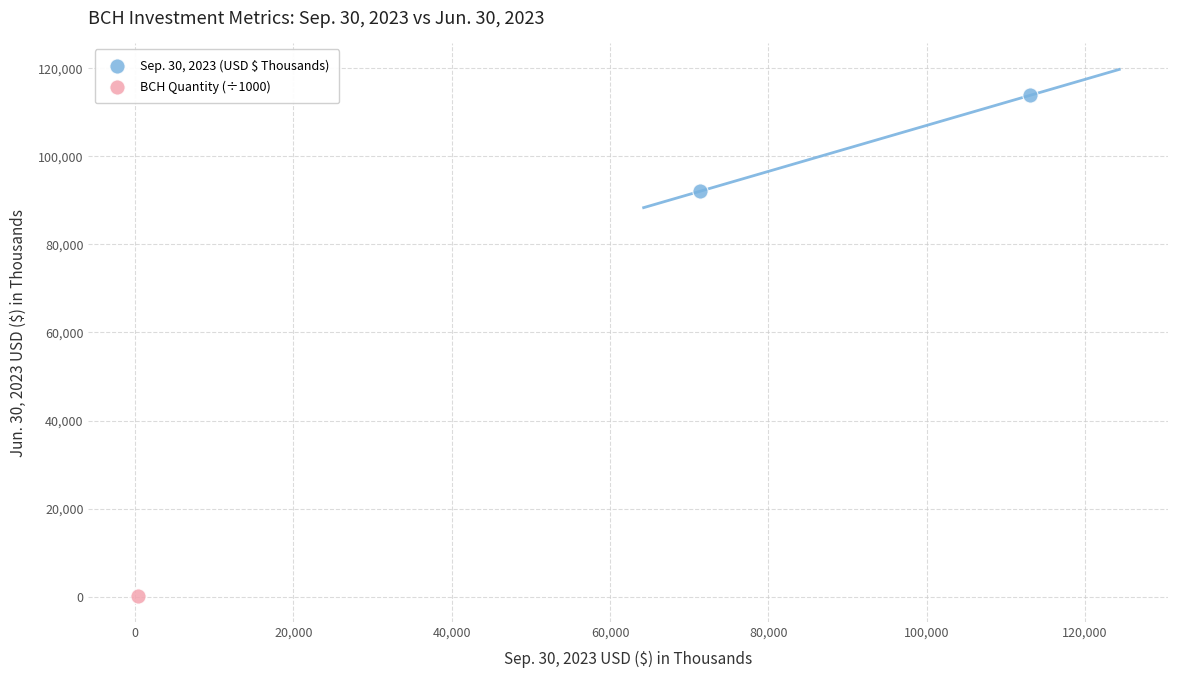

What are all the series names shown in the legend?

Sep. 30, 2023 (USD $ Thousands), BCH Quantity (÷1000)